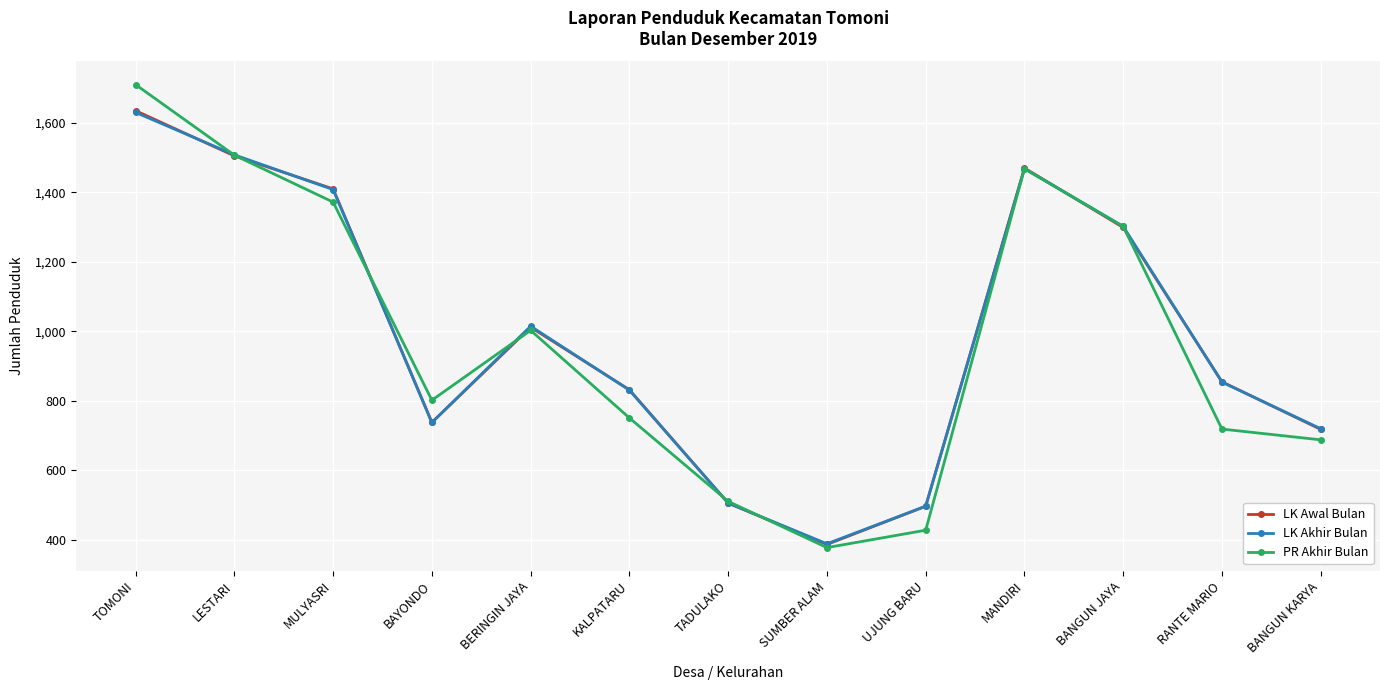

Is the value of PR Akhir Bulan at MANDIRI greater than the value of LK Akhir Bulan at MULYASRI?

Yes